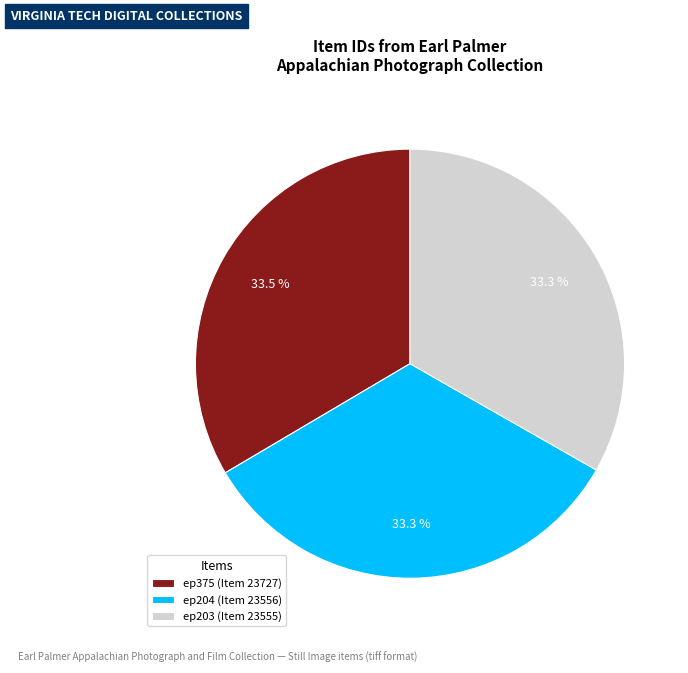

Does ep203 (Item 23555) account for over 50% of the chart?

No